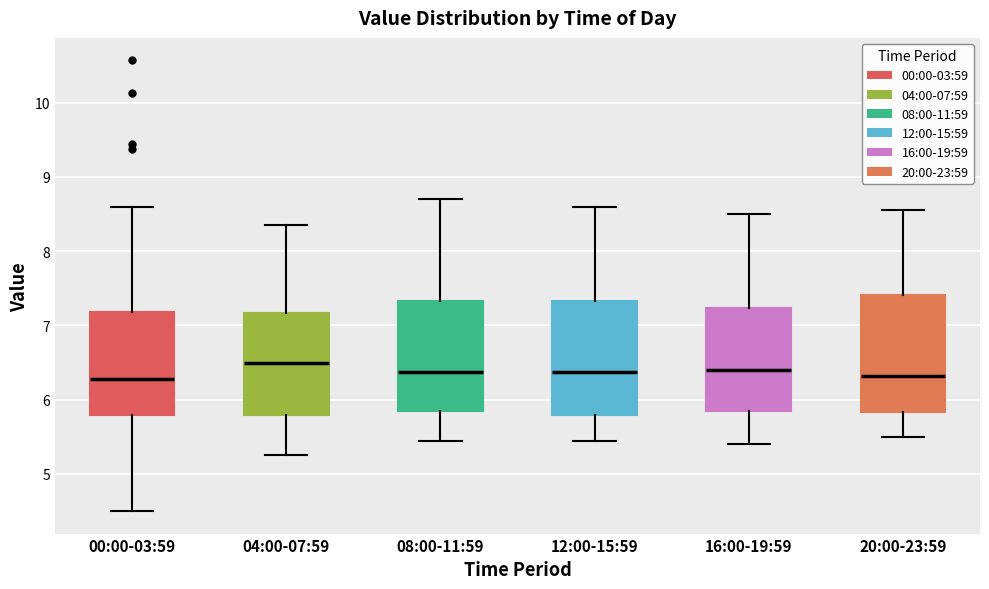

Reading left to right, transcribe this box plot: for each box, give where its median line is, the range the box spans, and where its two whiskers end, as read against the y-axis. The values are not printed on the chart, so give them approximately, as read against the axis.

00:00-03:59: median 6.3, box 5.8 to 7.2, whiskers 4.5 to 8.6
04:00-07:59: median 6.5, box 5.8 to 7.2, whiskers 5.3 to 8.4
08:00-11:59: median 6.4, box 5.9 to 7.3, whiskers 5.5 to 8.7
12:00-15:59: median 6.4, box 5.8 to 7.3, whiskers 5.5 to 8.6
16:00-19:59: median 6.4, box 5.9 to 7.2, whiskers 5.4 to 8.5
20:00-23:59: median 6.3, box 5.8 to 7.4, whiskers 5.5 to 8.6